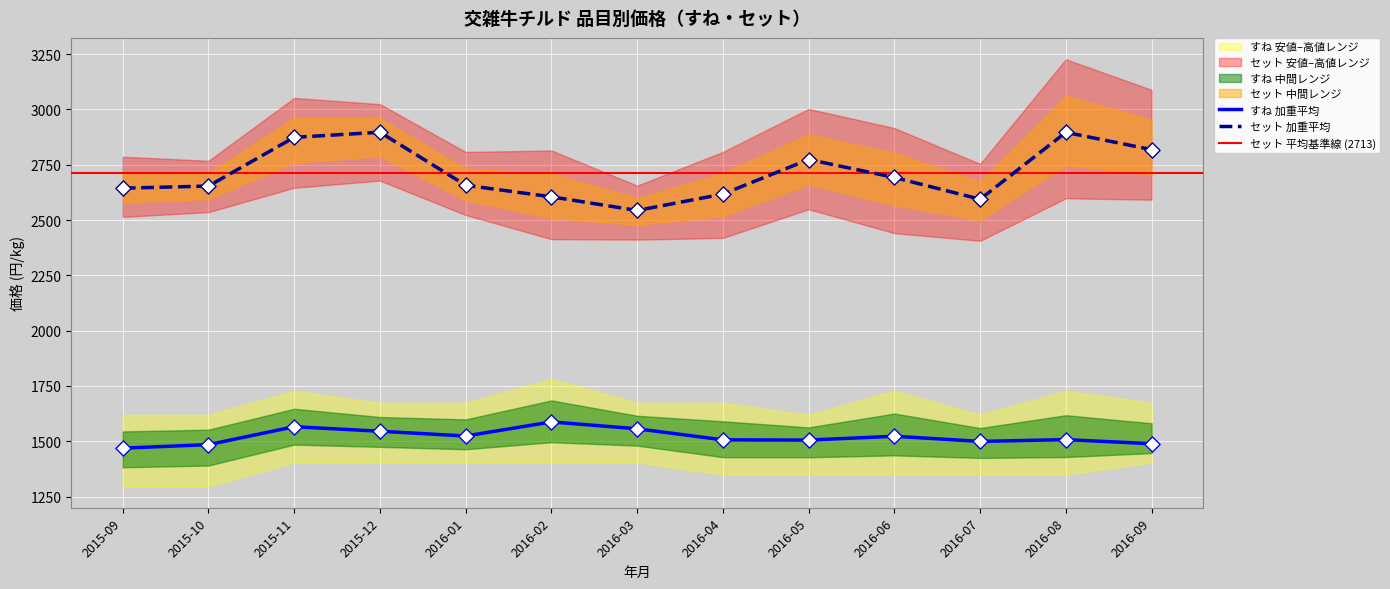

Which series has the widest spread of Y values?

セット 高値